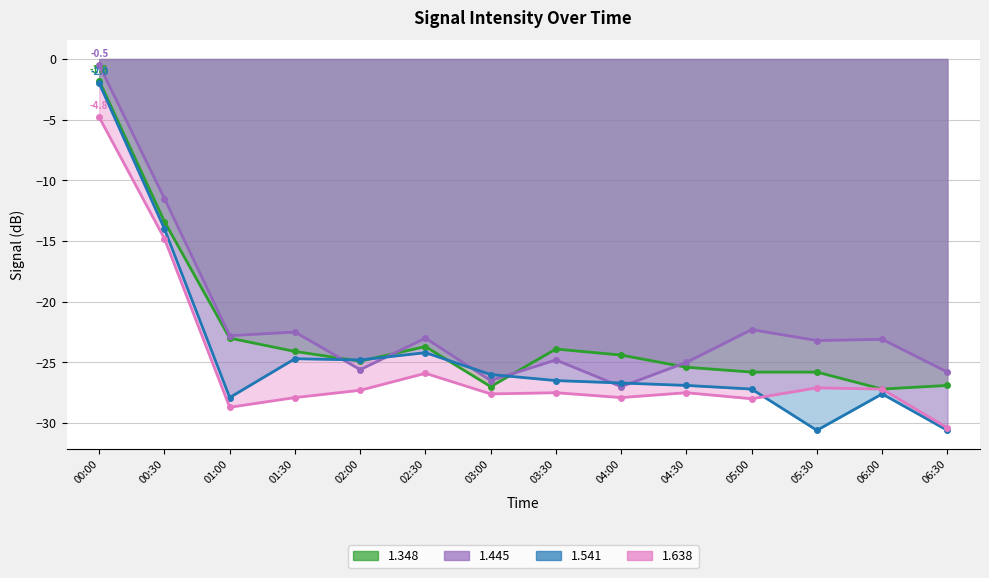

True or false: 1.541 and 1.348 cross at least once.

True